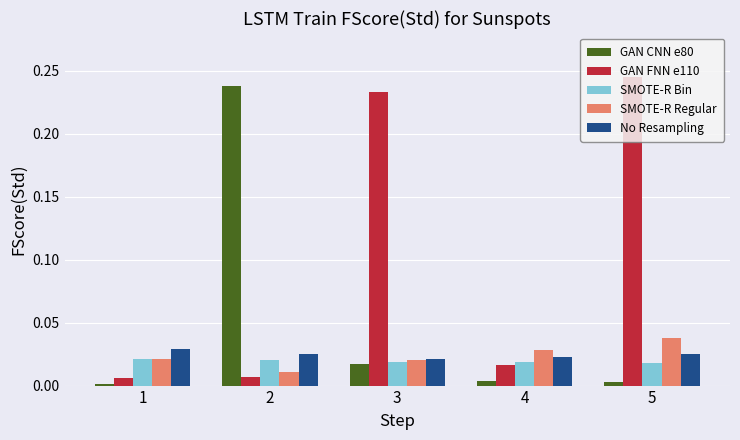

Which category has the highest value across all series?

5